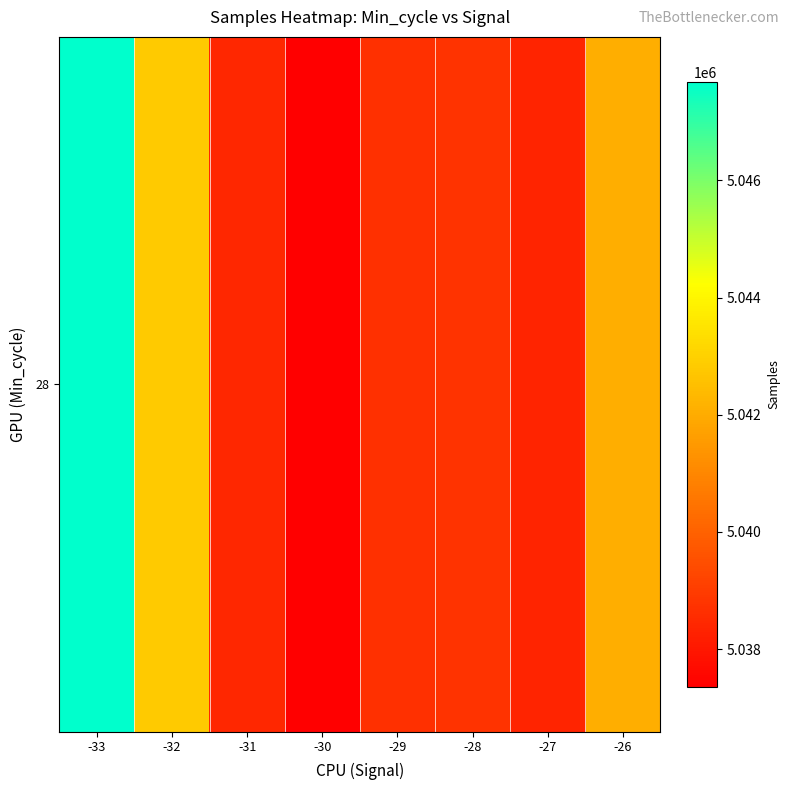

The value at -29 is 5038650.9. True or false?

True